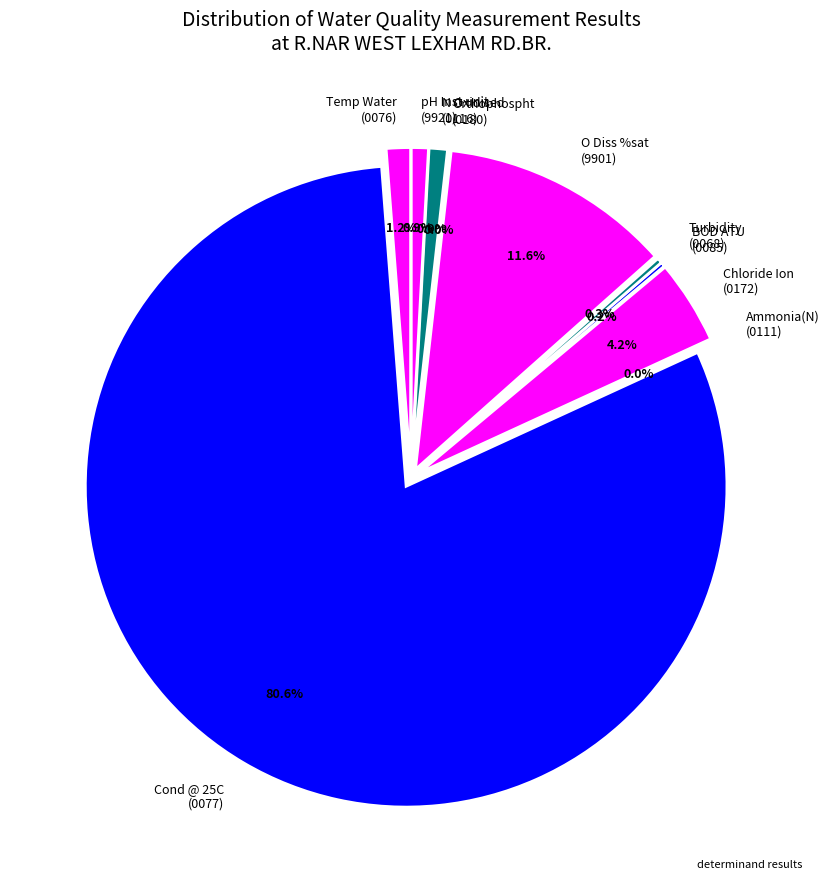

What is the total percentage of Chloride Ion
(0172) and Cond @ 25C
(0077)?

84.9%